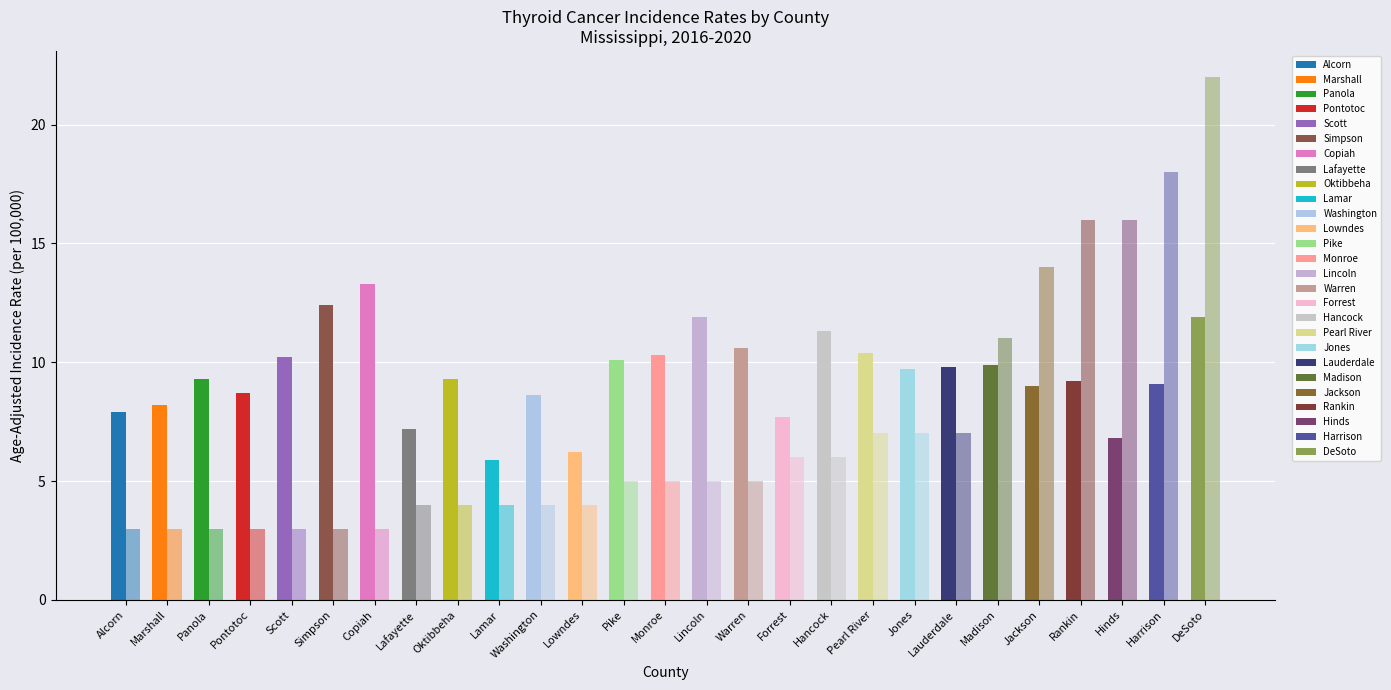

What is the maximum value shown in the chart?

22